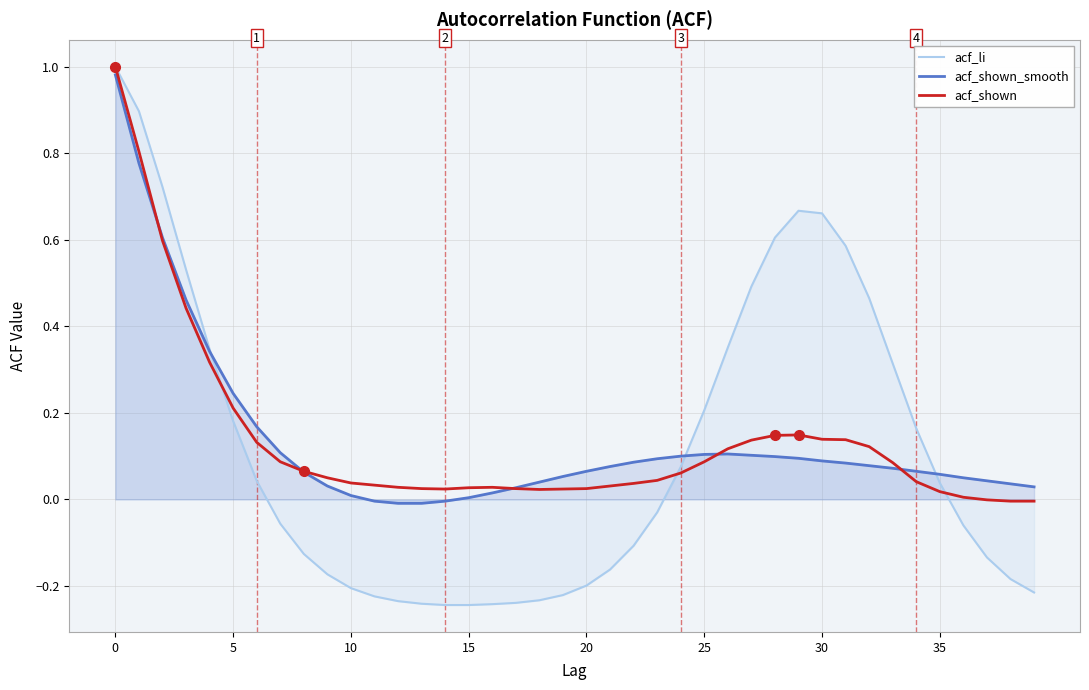

Which series has the largest total across all categories?

acf_shown_smooth